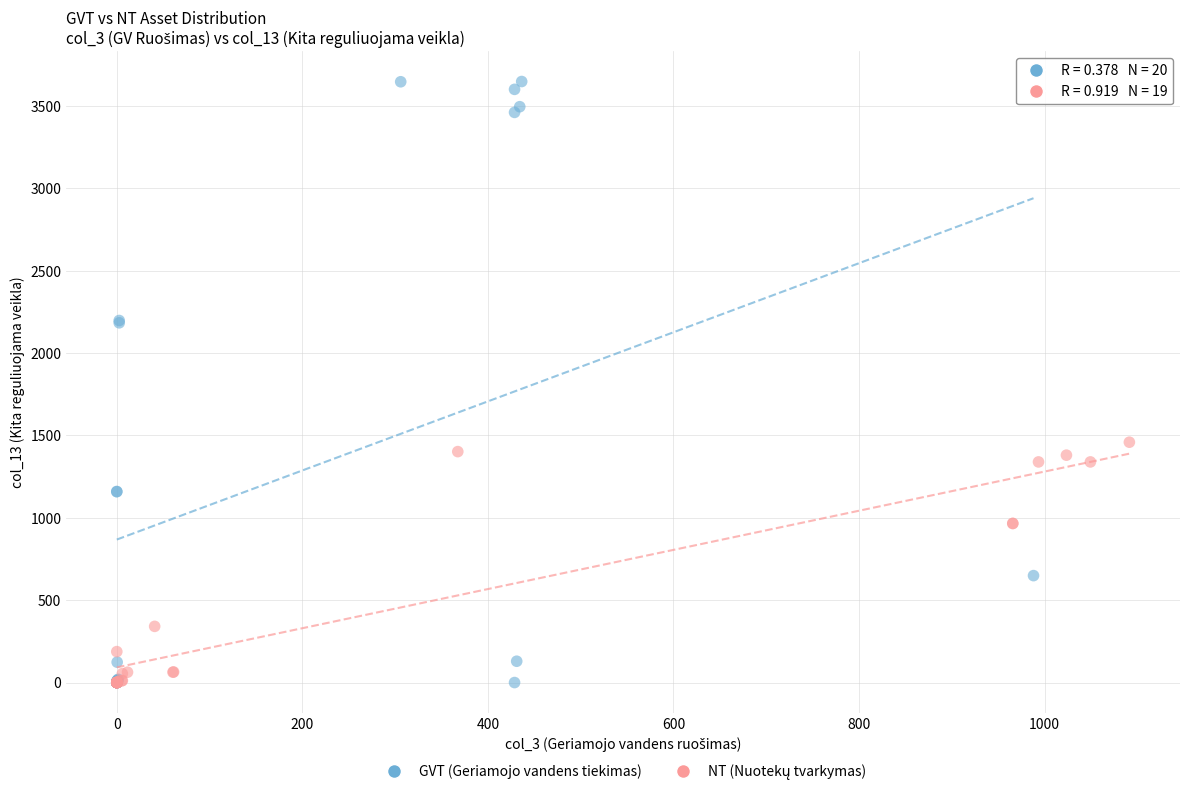

Which series reaches the maximum Y coordinate?

GVT (Geriamojo vandens tiekimas)